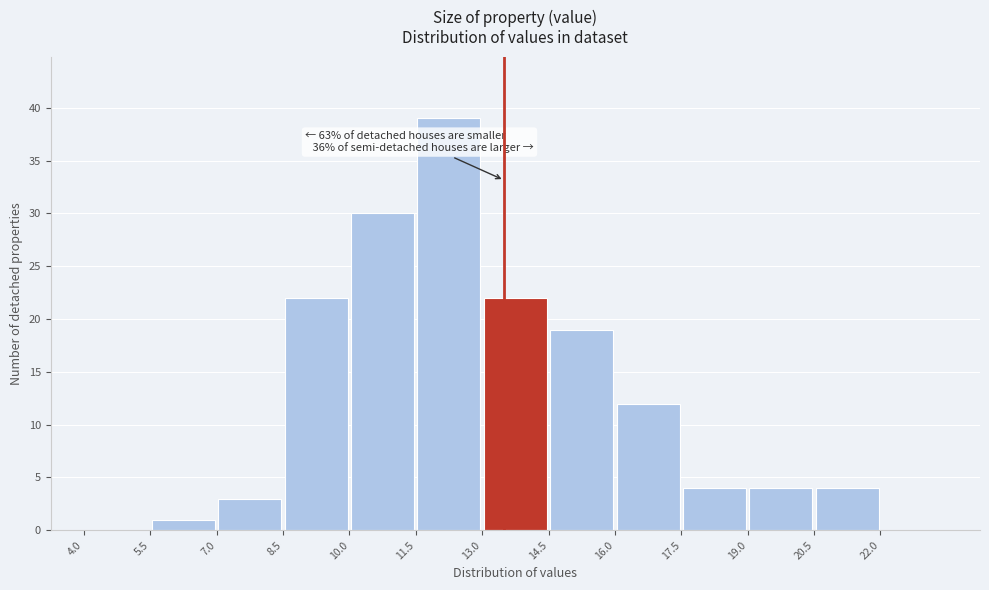

Which range on the x-axis has the tallest bar?

11.5 to 13.0